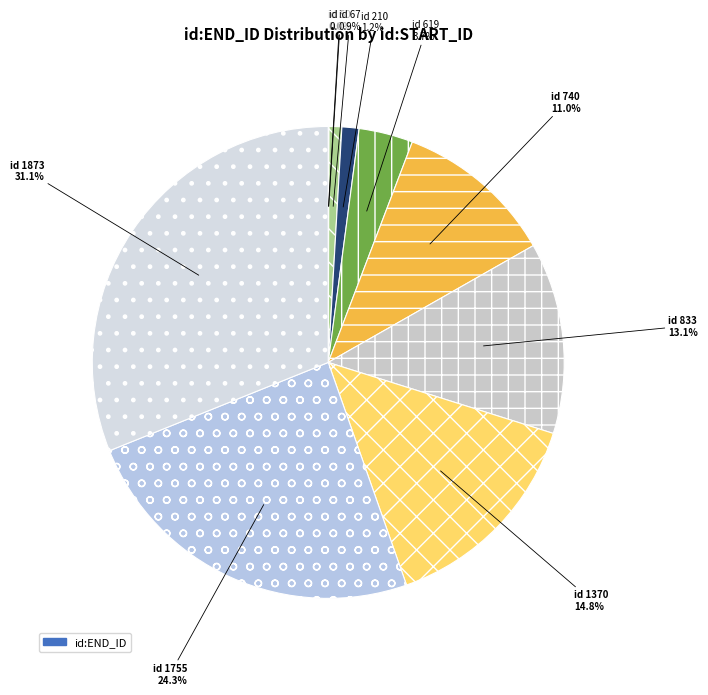

Rank the categories by value from highest to lowest.

1873, 1755, 1370, 833, 740, 619, 210, 67, 50, 3